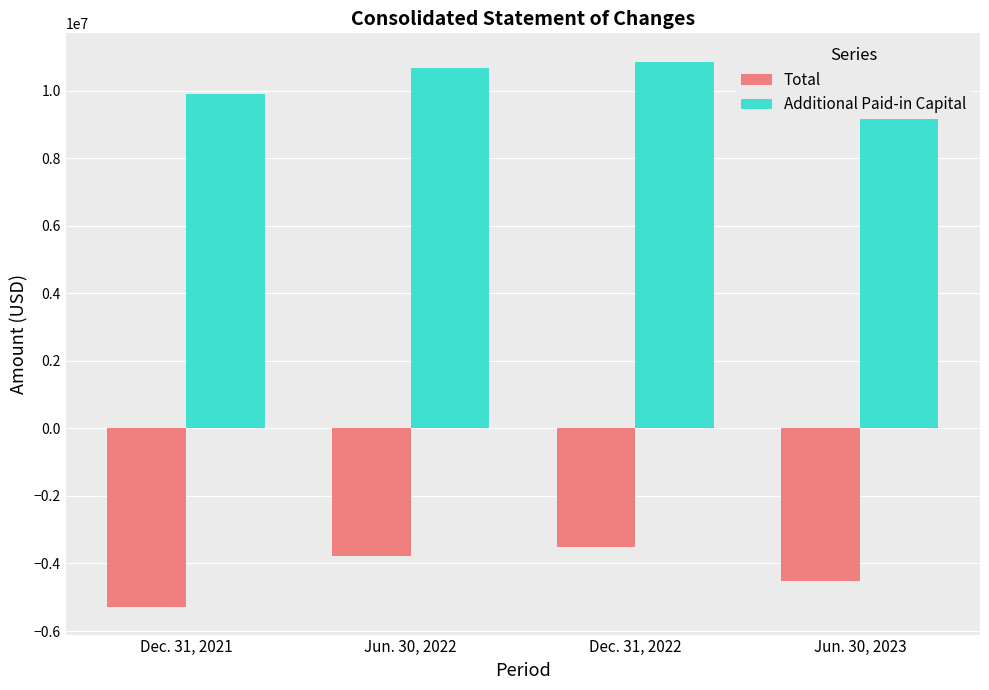

The Additional Paid-in Capital series shows 10888790 at Jun. 30, 2023. True or false?

True